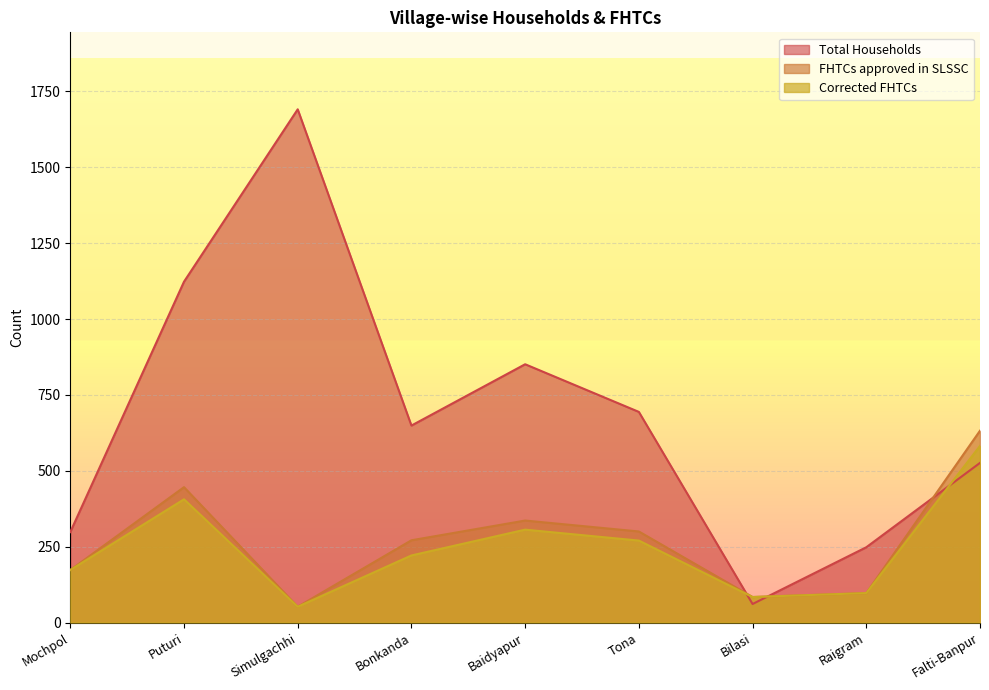

What is the difference between the second highest and second lowest values in the FHTCs approved in SLSSC series?

362